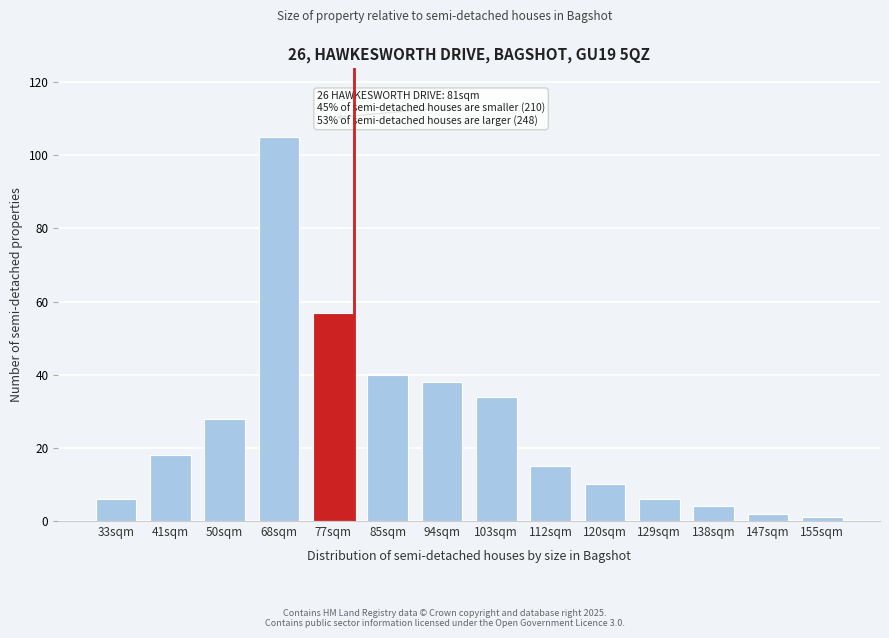

Reading left to right, what are all the values shown in this chart?

33sqm=6	41sqm=18	50sqm=28	68sqm=105	77sqm=57	85sqm=40	94sqm=38	103sqm=34	112sqm=15	120sqm=10	129sqm=6	138sqm=4	147sqm=2	155sqm=1